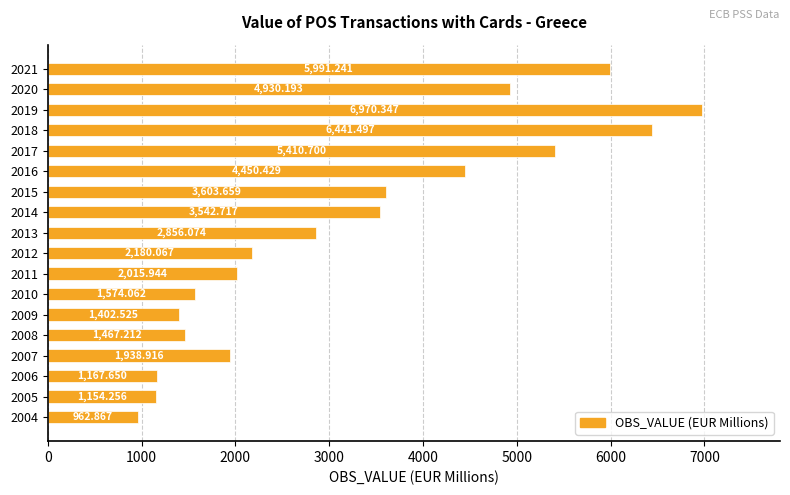

What is the average value?

3225.6